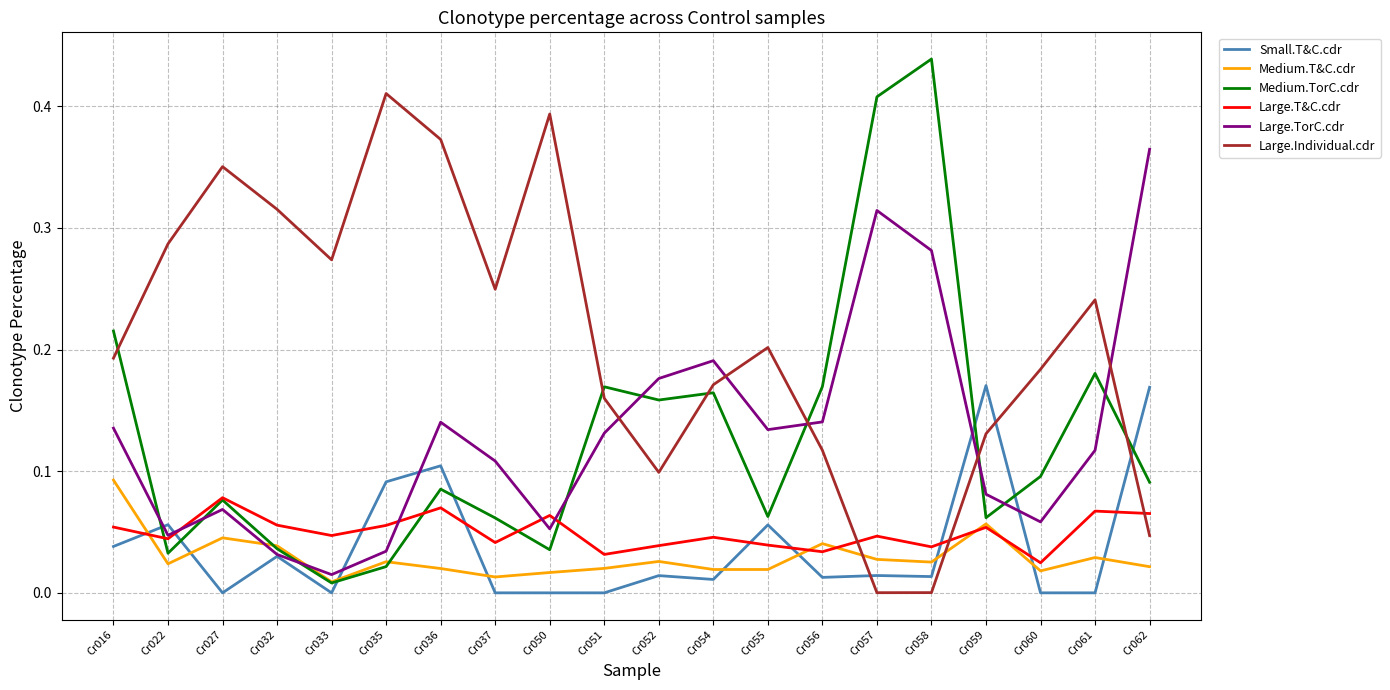

How many lines are shown in the chart?

6